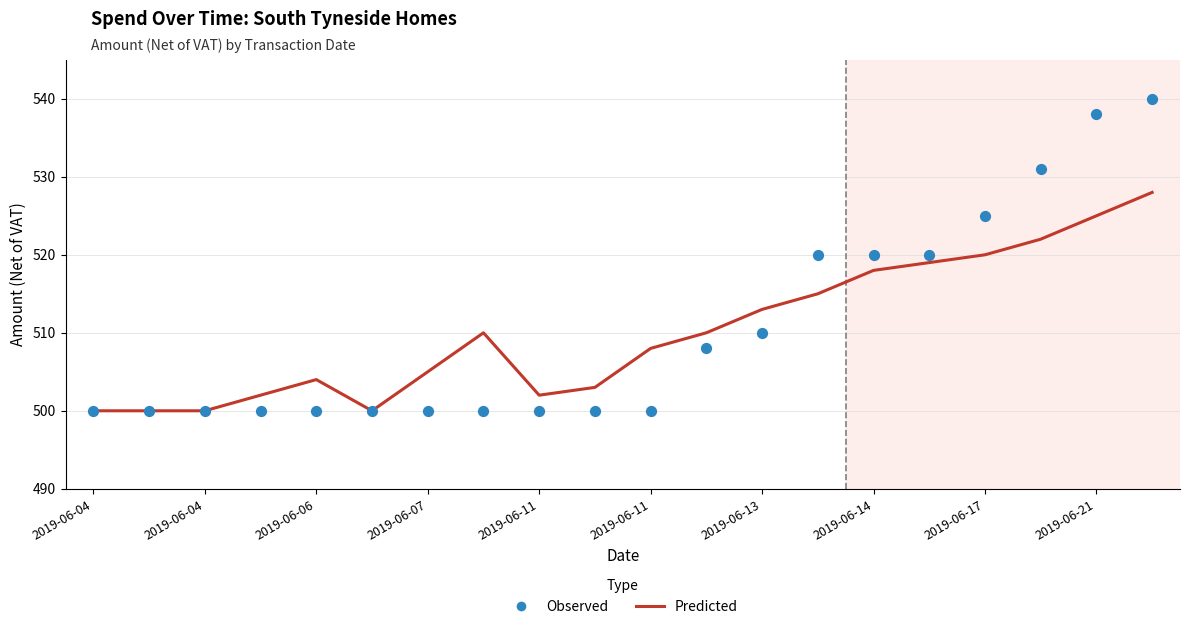

Which series has the largest total across all categories?

Observed